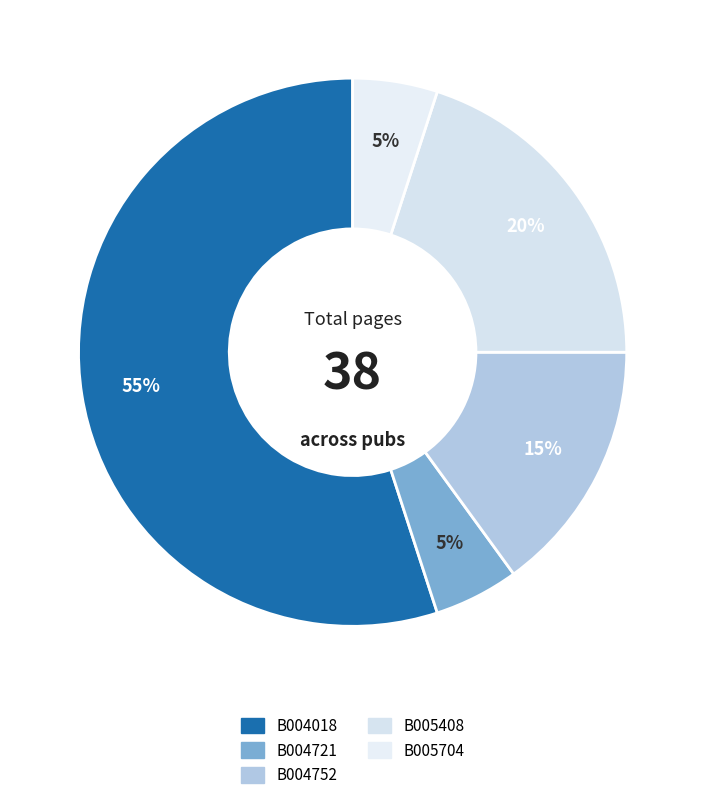

How many segments does this pie chart have?

5